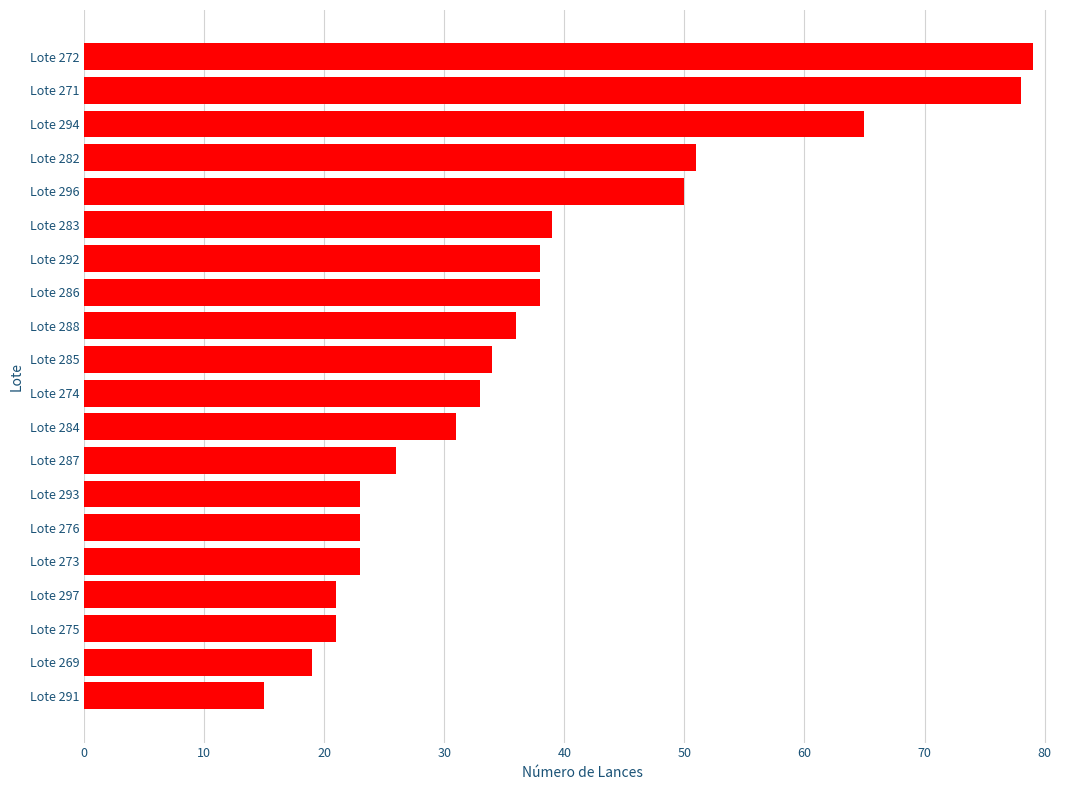

The value at Lote 282 is 51. True or false?

True